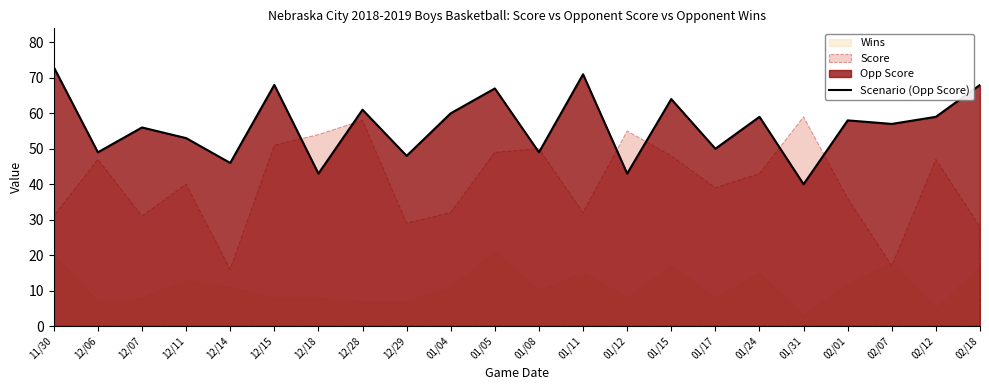

Reading right to left, list all the values displayed in this chart.

02/18=68	02/12=59	02/07=57	02/01=58	01/31=40	01/24=59	01/17=50	01/15=64	01/12=43	01/11=71	01/08=49	01/05=67	01/04=60	12/29=48	12/28=61	12/18=43	12/15=68	12/14=46	12/11=53	12/07=56	12/06=49	11/30=73